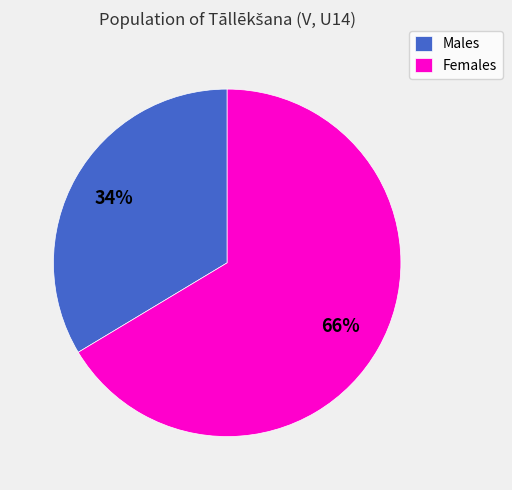

To the nearest percent, what is the combined percentage of Females and Males?

100%